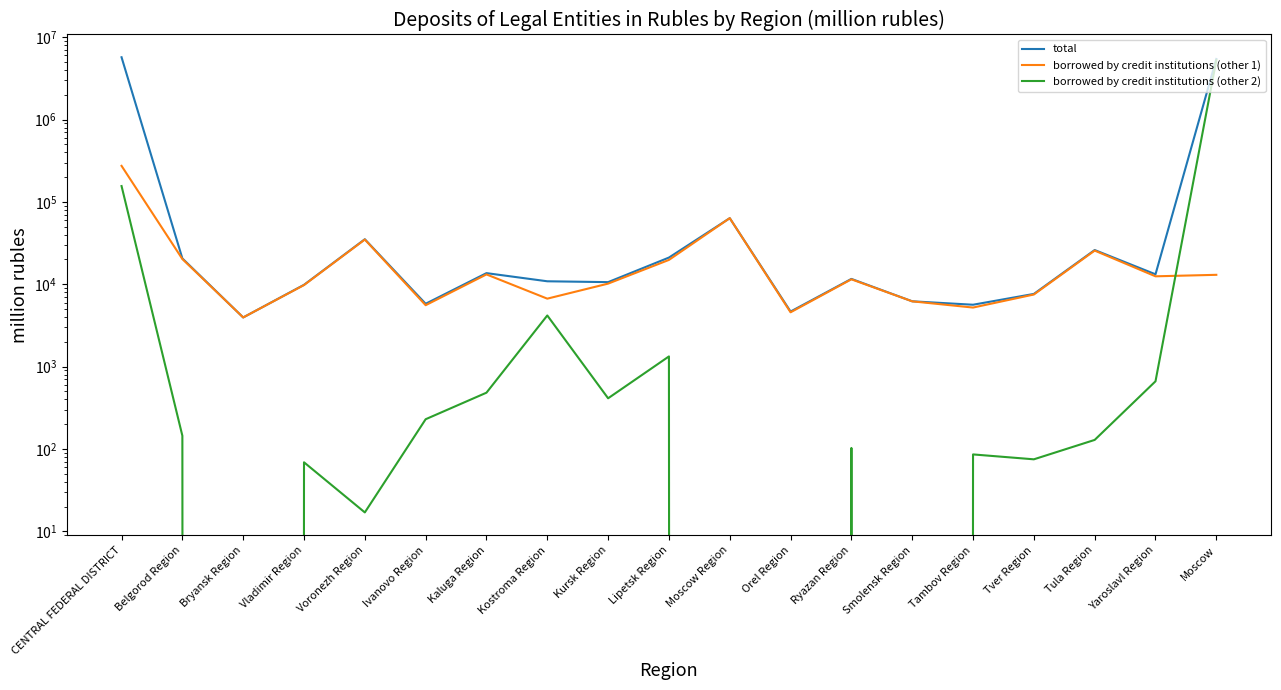

Which series changed the most between Vladimir Region and Voronezh Region?

total